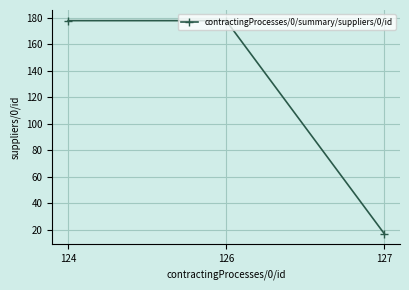

What value does the data have at 126, to the nearest 5?

180